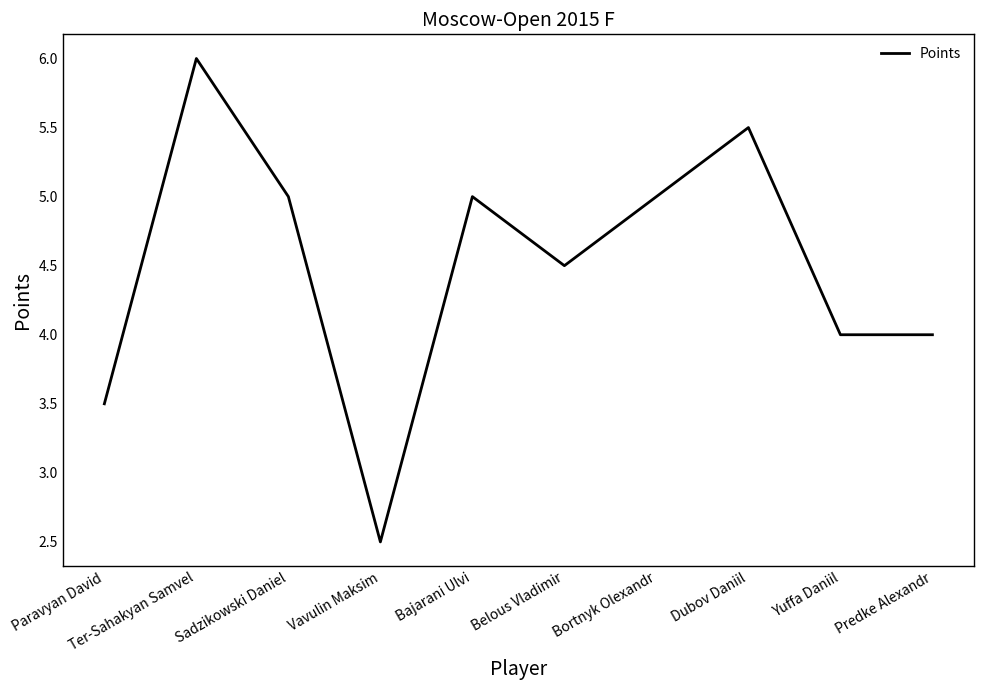

Which label corresponds to the smallest value in the chart?

Vavulin Maksim